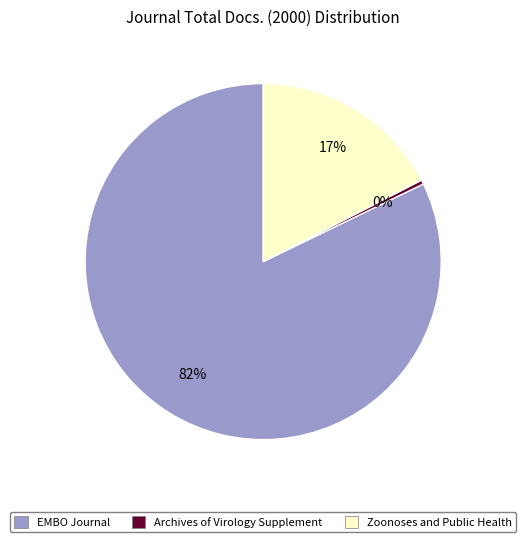

To the nearest percent, what is the combined percentage of Zoonoses and Public Health and EMBO Journal?

100%